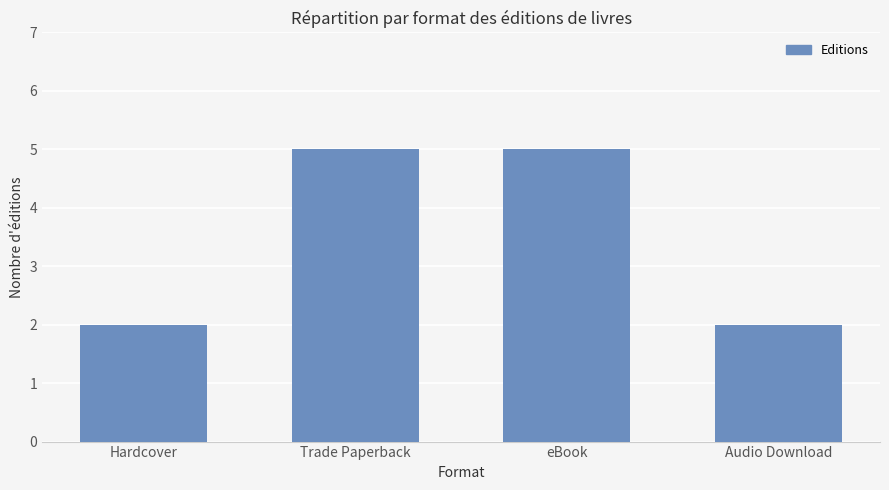

Reading right to left, list all the values displayed in this chart.

2	5	5	2